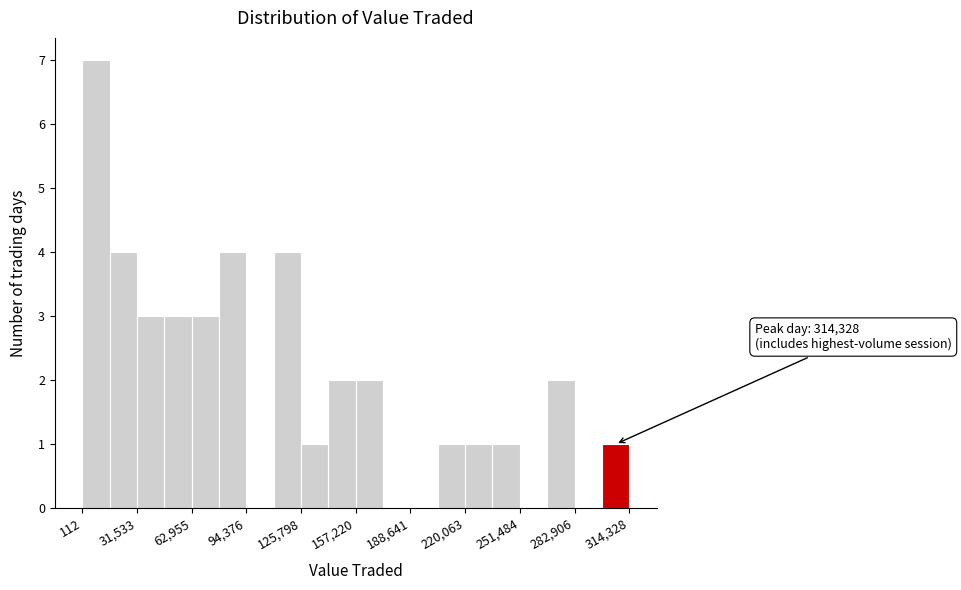

Read against the x-axis, roughly where is the centre of the tallest bar?

10000